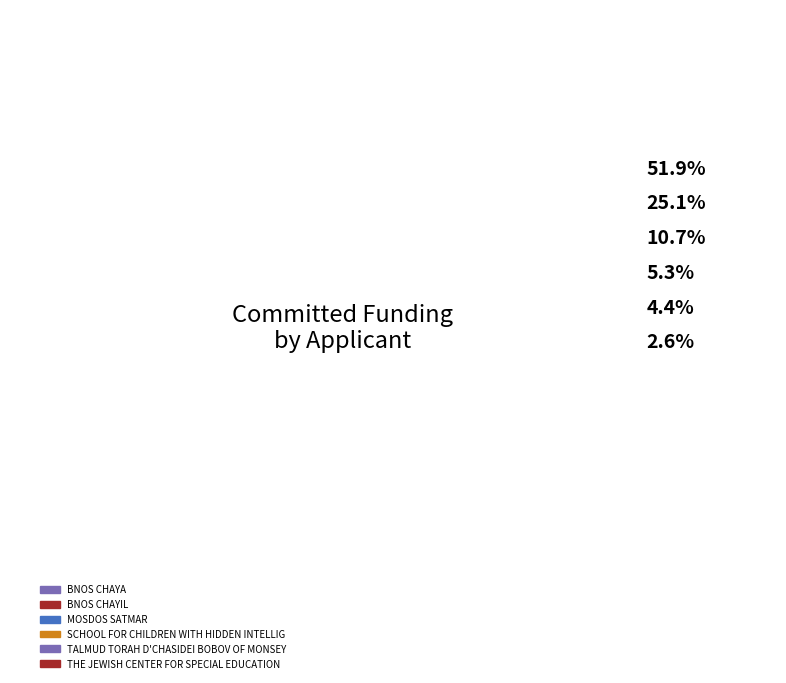

How many slices are in this pie chart?

6